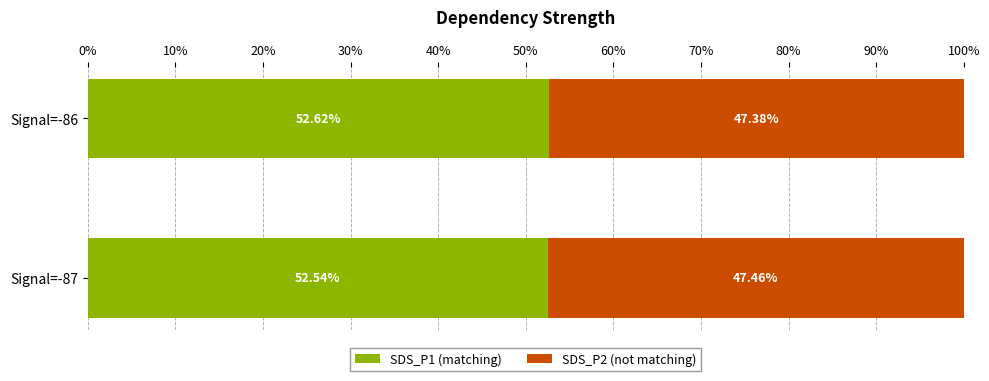

What is the average value of the SDS_P1 (matching) series?

52.6